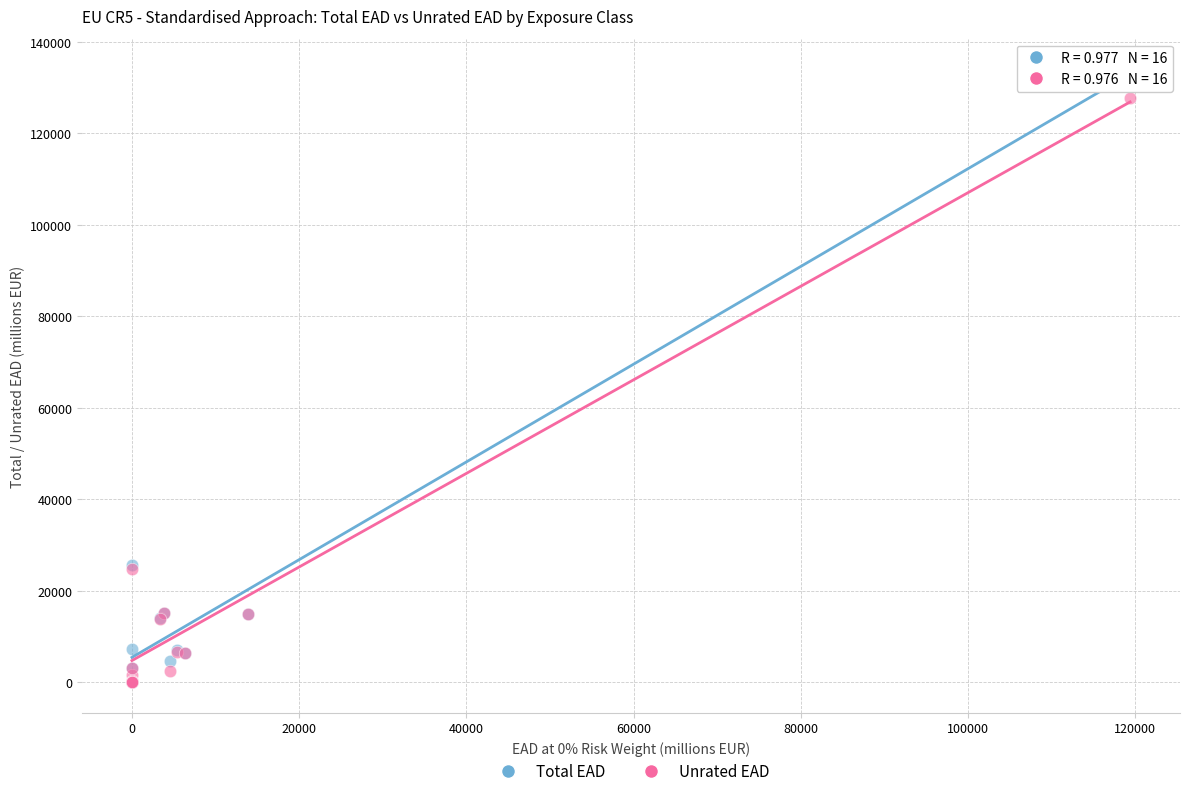

What are all the series names shown in the legend?

Total EAD, Unrated EAD